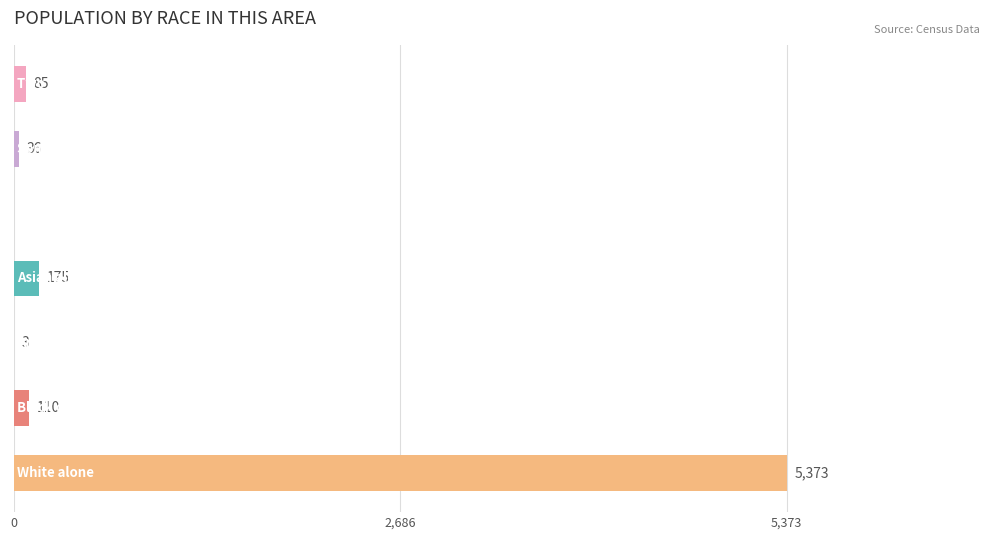

What is the sum of all values?

5782